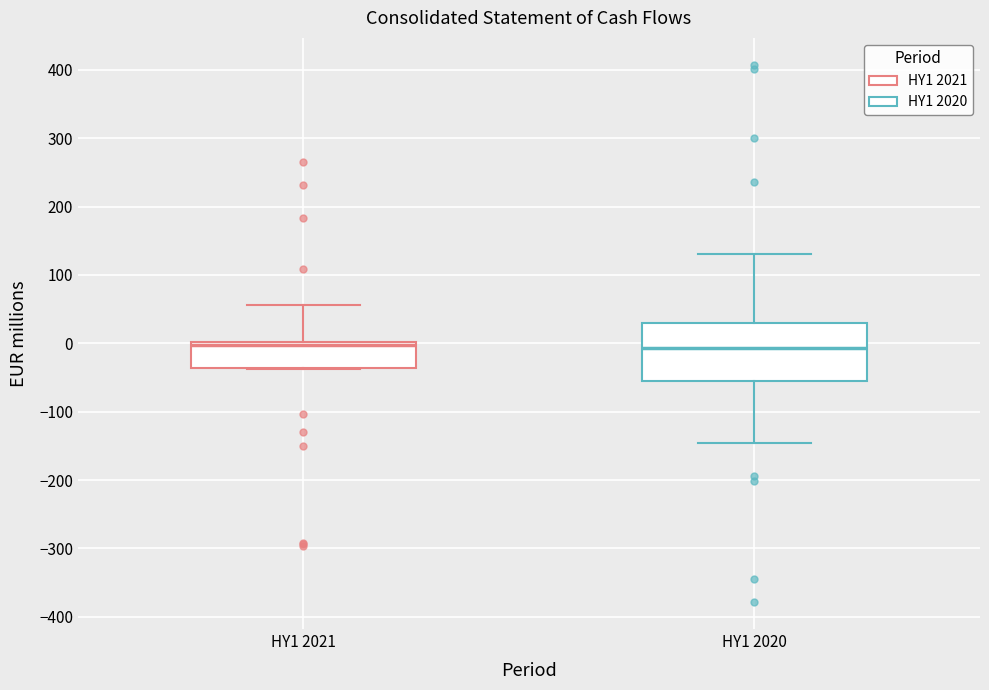

Reading left to right, read every box against the y-axis: the position of its median line, the range the box covers, and the ends of its whiskers. The values are not printed on the chart, so give them approximately, as read against the axis.

HY1 2021: median 0 (just below the box's upper edge), box -40 to 0, whiskers -40 to 60
HY1 2020: median -10, box -50 to 30, whiskers -150 to 130